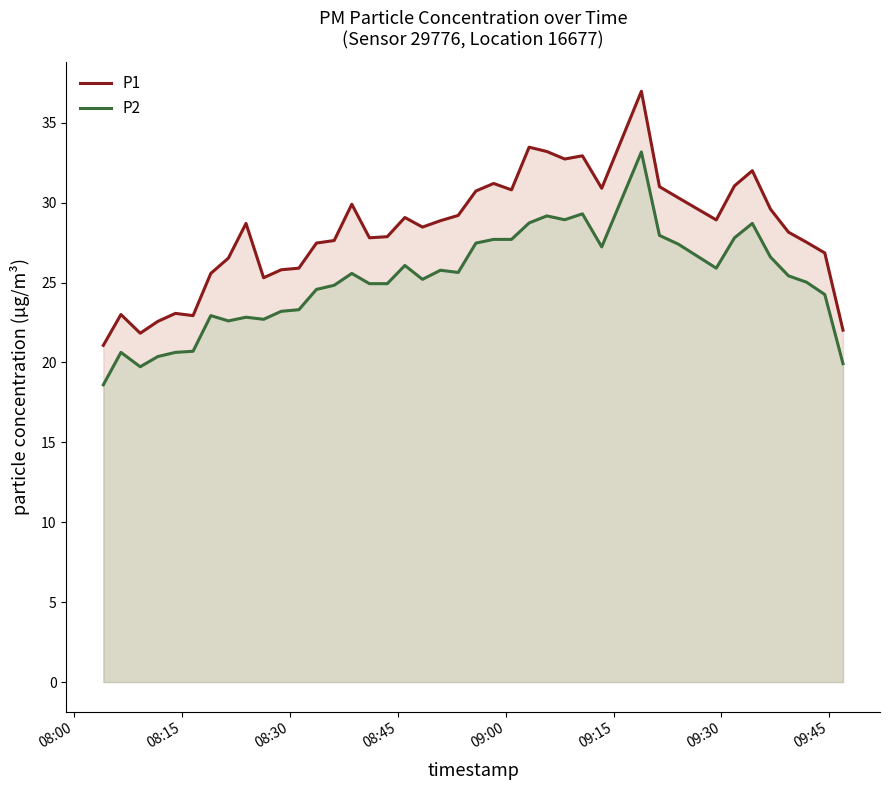

Reading left to right, list all the values displayed in this chart.

P1: 21.1	23.0	21.8	22.6	23.1	22.9	25.6	26.5	28.7	25.3	25.8	25.9	27.5	27.6	29.9	27.8	27.9	29.1	28.5	28.9	29.2	30.7	31.2	30.8	33.5	33.2	32.7	32.9	30.9	37.0	31.0	30.3	28.9	31.1	32.0	29.6	28.1	27.5	26.9	22.0
P2: 18.6	20.6	19.7	20.4	20.6	20.7	22.9	22.6	22.8	22.7	23.2	23.3	24.6	24.8	25.6	24.9	24.9	26.1	25.2	25.8	25.6	27.5	27.7	27.7	28.7	29.2	28.9	29.3	27.2	33.2	27.9	27.4	25.9	27.8	28.7	26.6	25.4	25.0	24.2	19.9